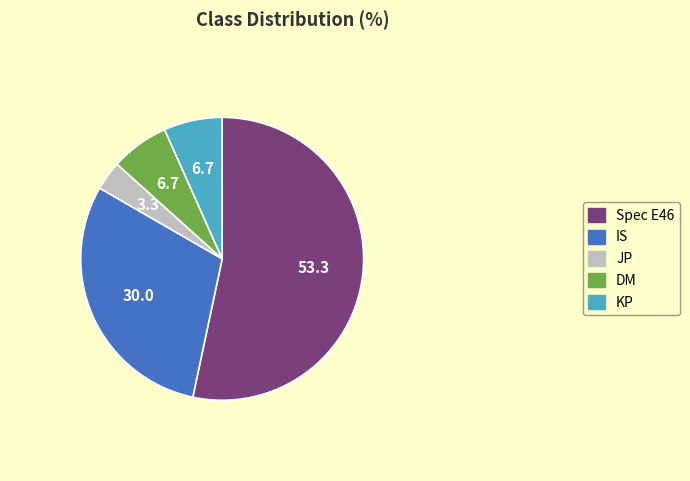

Between JP and IS, which is larger?

IS